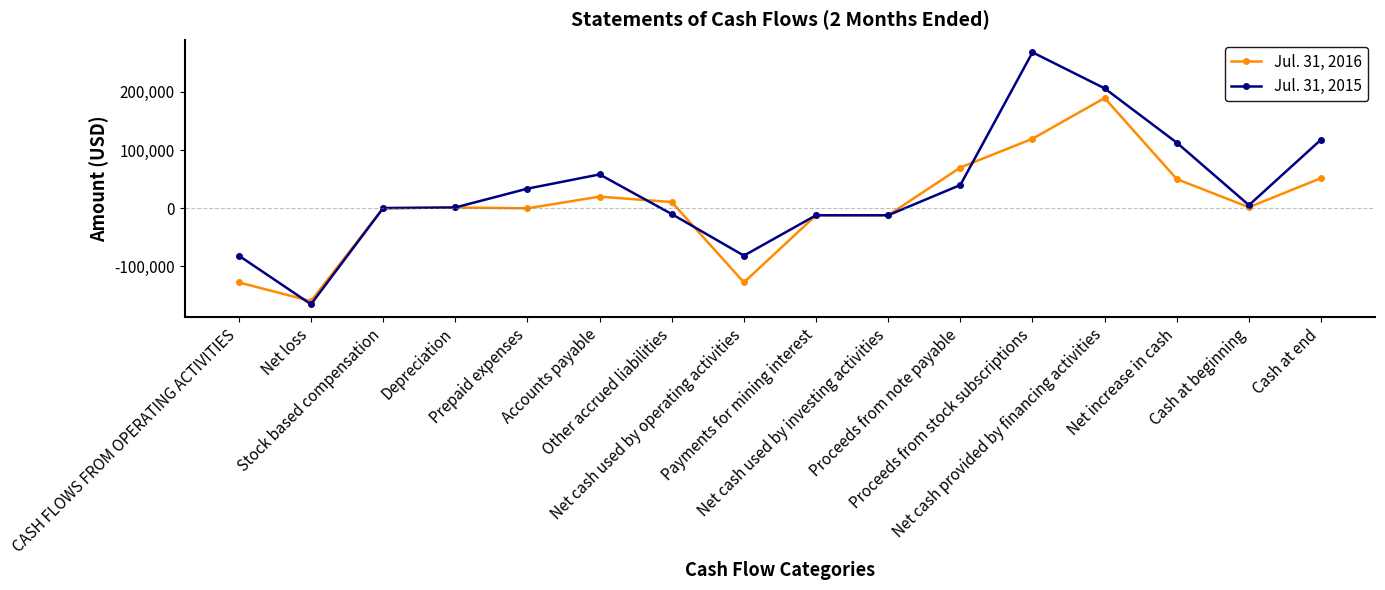

At Accounts payable, list the series in order from smallest to largest.

Jul. 31, 2016, Jul. 31, 2015